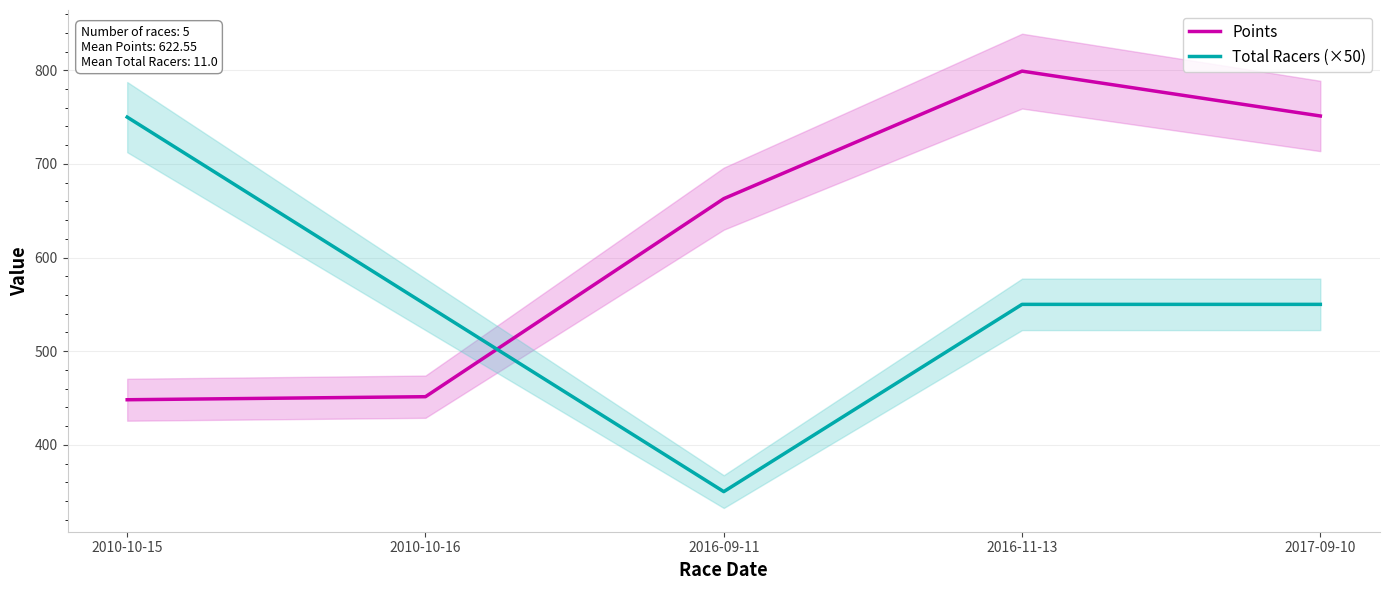

At 2010-10-15, list the series in order from smallest to largest.

Points, Total Racers (×50)